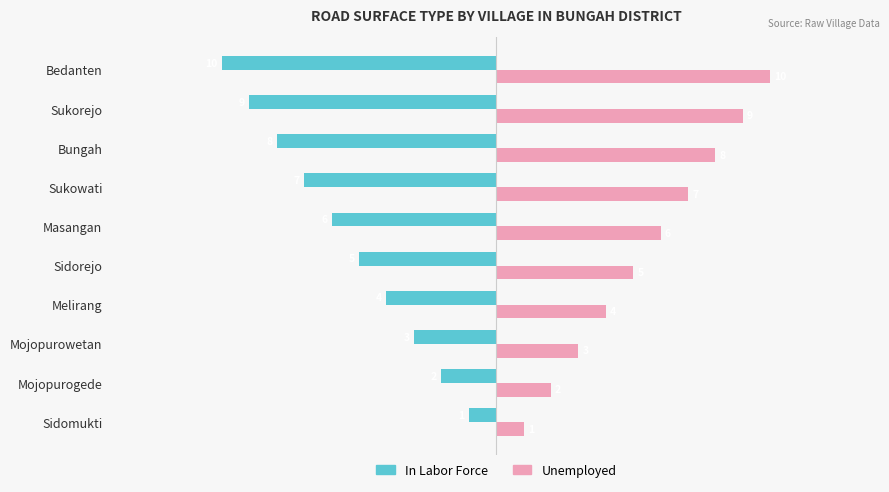

What is the average value of the Unemployed series?

6